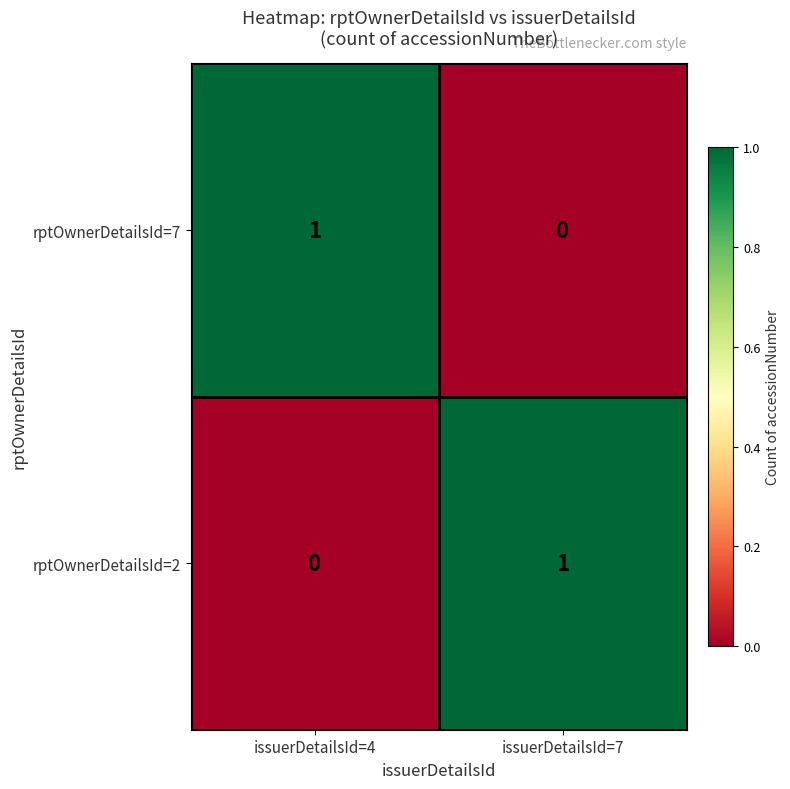

Rank the series at issuerDetailsId=7 from lowest to highest value.

rptOwnerDetailsId=7, rptOwnerDetailsId=2